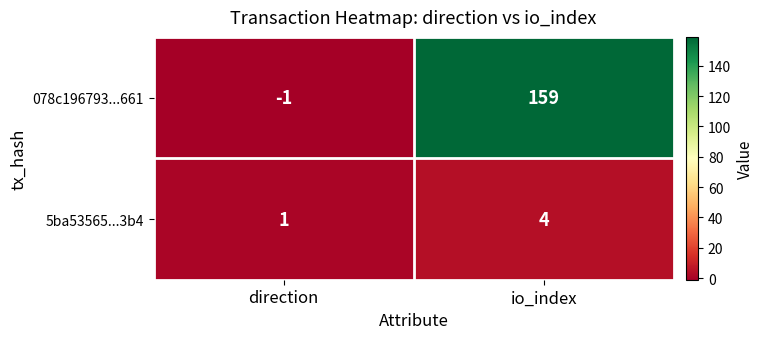

Reading right to left, what are all the values shown in this chart?

078c196793...661: 159	-1
5ba53565...3b4: 4	1